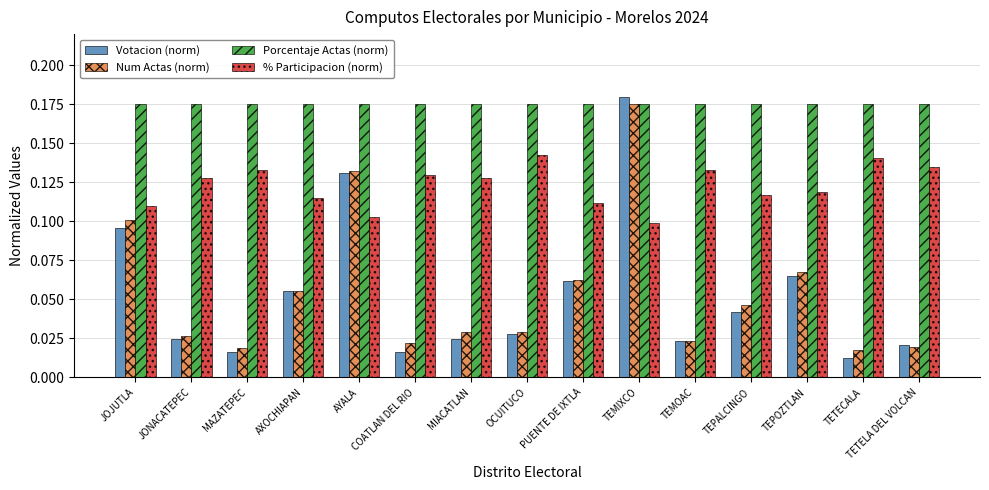

The Porcentaje Actas (norm) series shows 0.3 at PUENTE DE IXTLA. True or false?

False